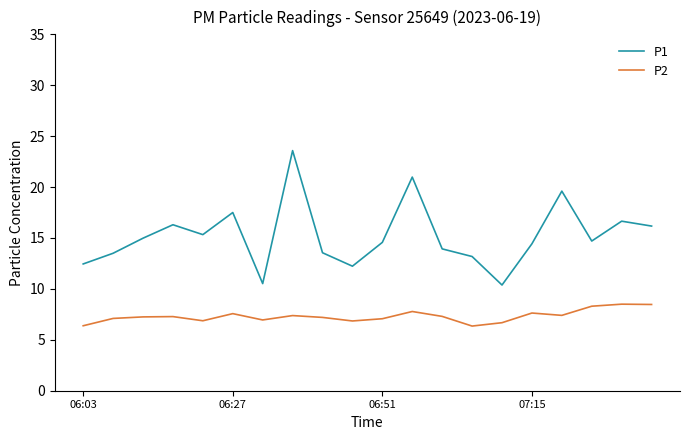

How many series are shown in this chart?

2